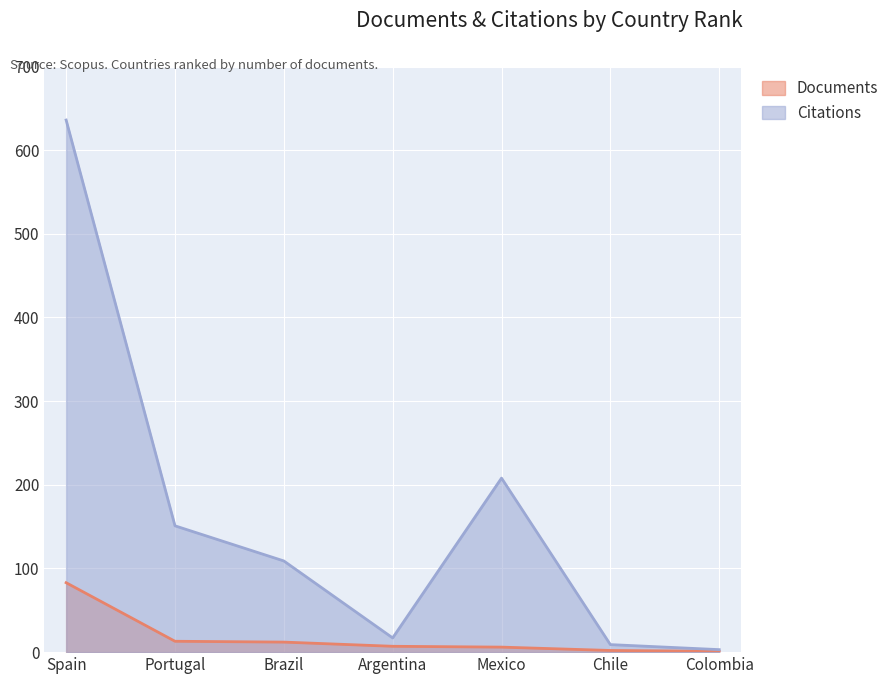

Which category has the highest value in the Citations series?

Spain